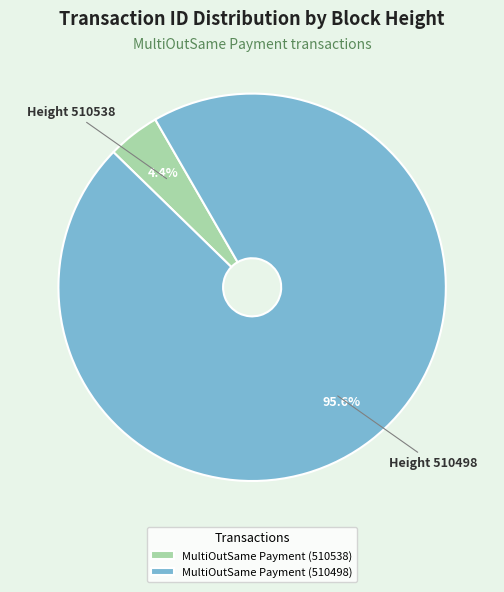

Is it true that MultiOutSame Payment (510498) is 96% of the pie?

True